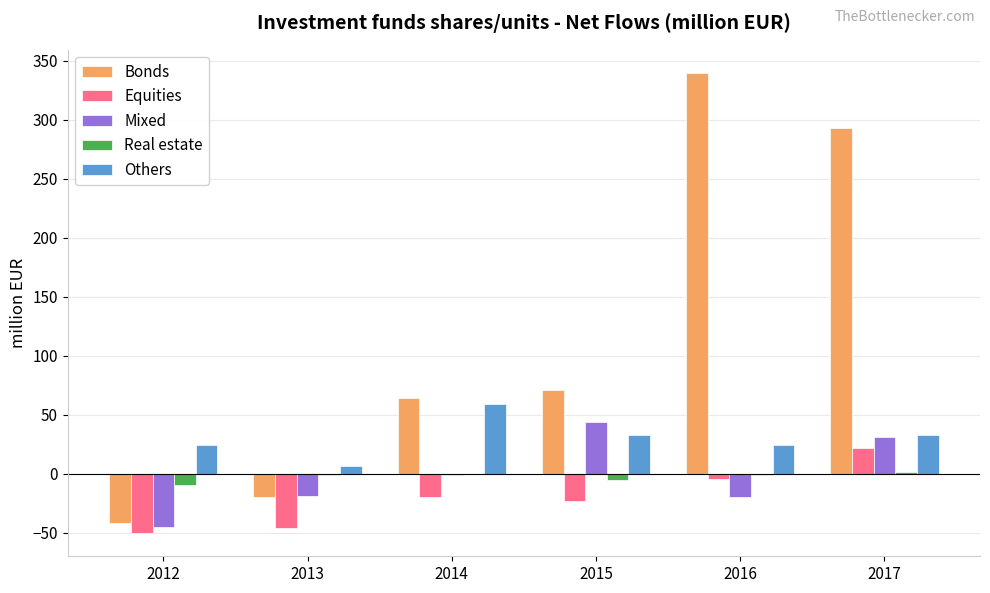

Which series has the largest total across all categories?

Bonds